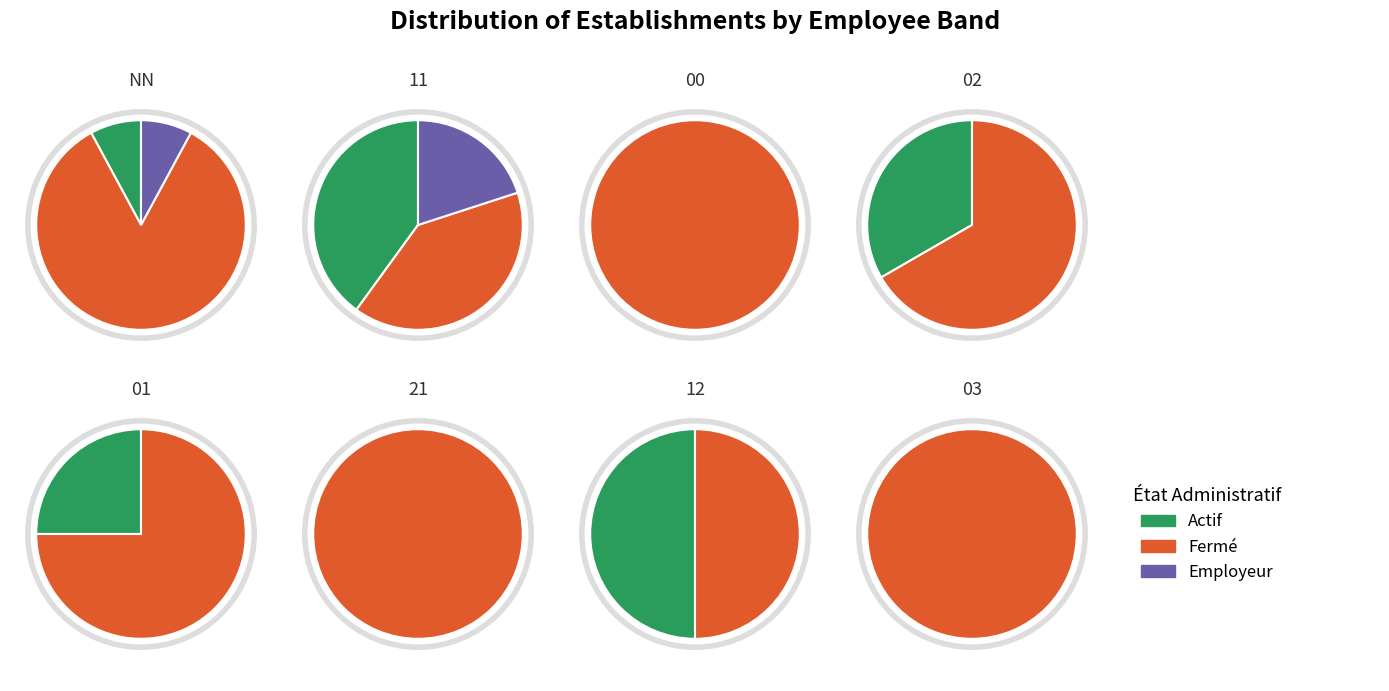

Count the number of slices in the pie.

8